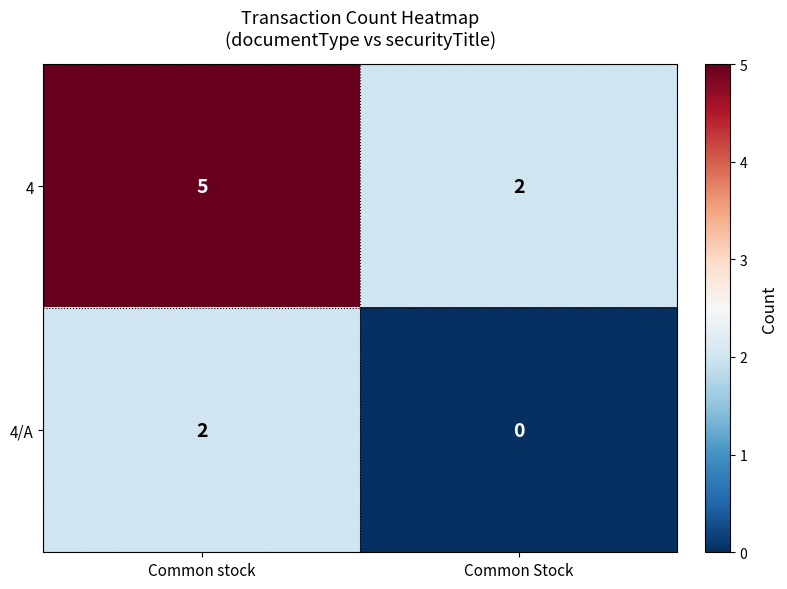

What is the average value of the 4 series?

4